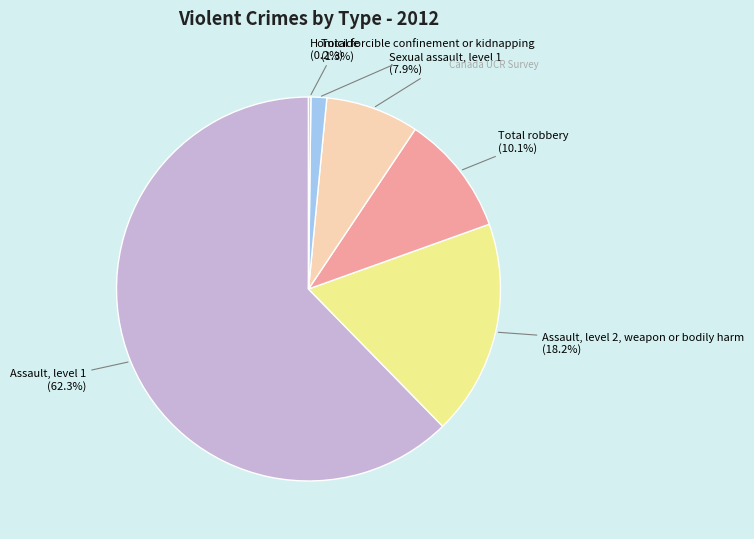

Do Assault, level 2, weapon or bodily harm and Sexual assault, level 1 together represent more than half of the pie?

No